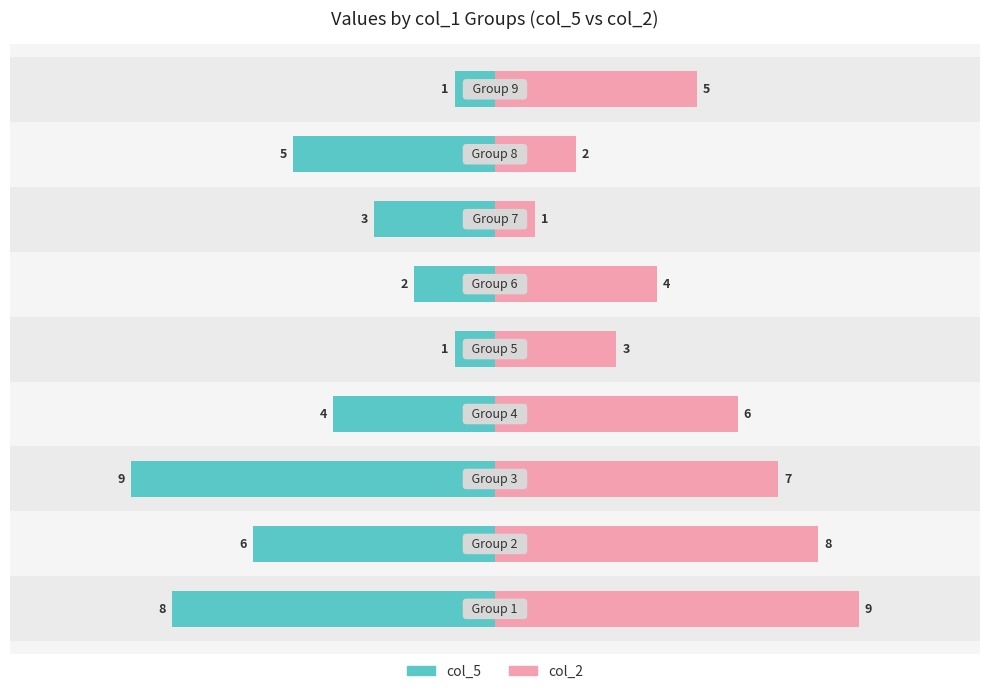

What is the sum of all col_5 (left) values?

-39